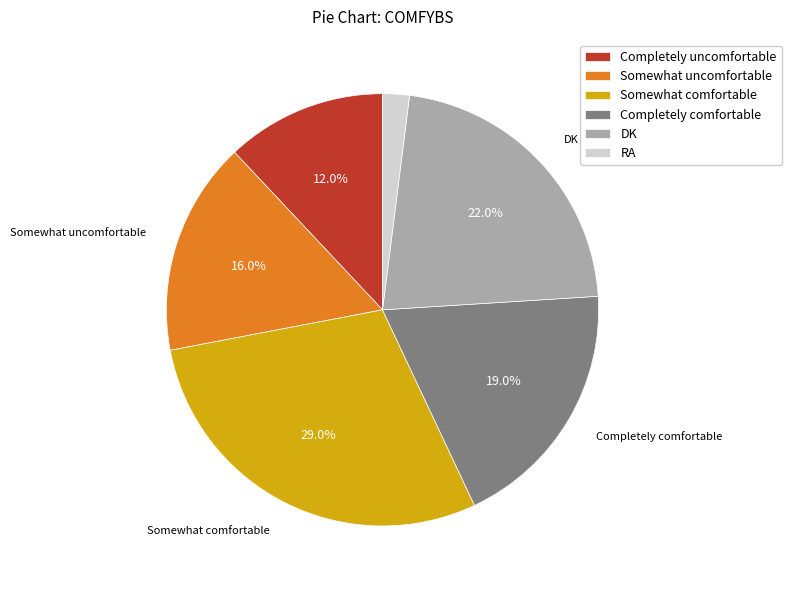

Approximately how many times larger is the value at Completely comfortable compared to Completely uncomfortable?

1.6